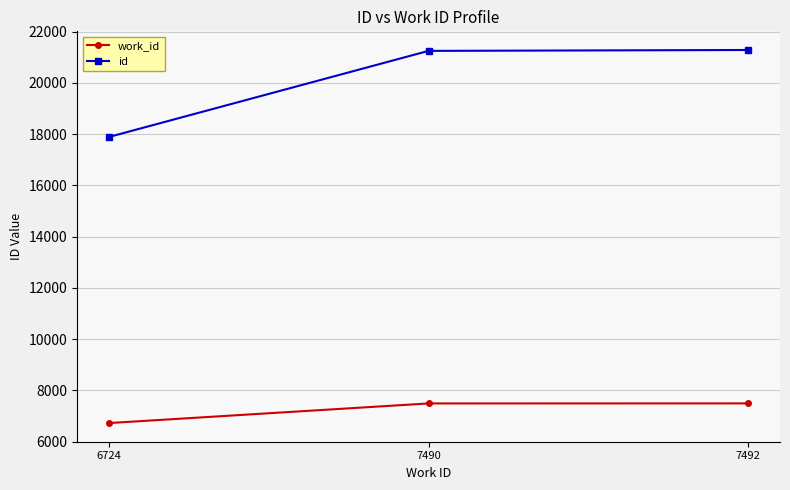

What is the value of the id point at the 2nd from the left?

21249